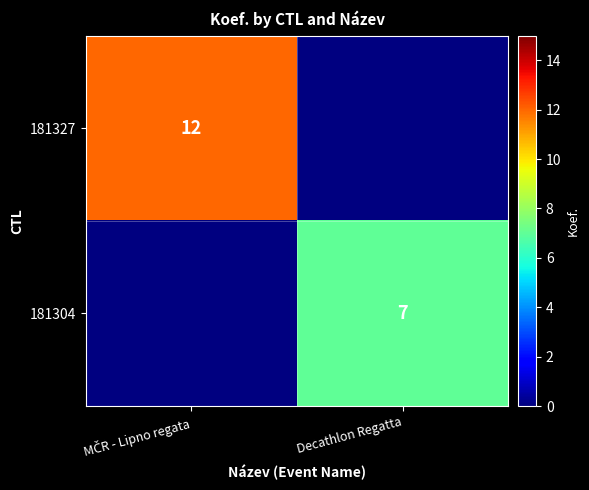

Is it true that 181304 equals 9 at Decathlon Regatta?

False